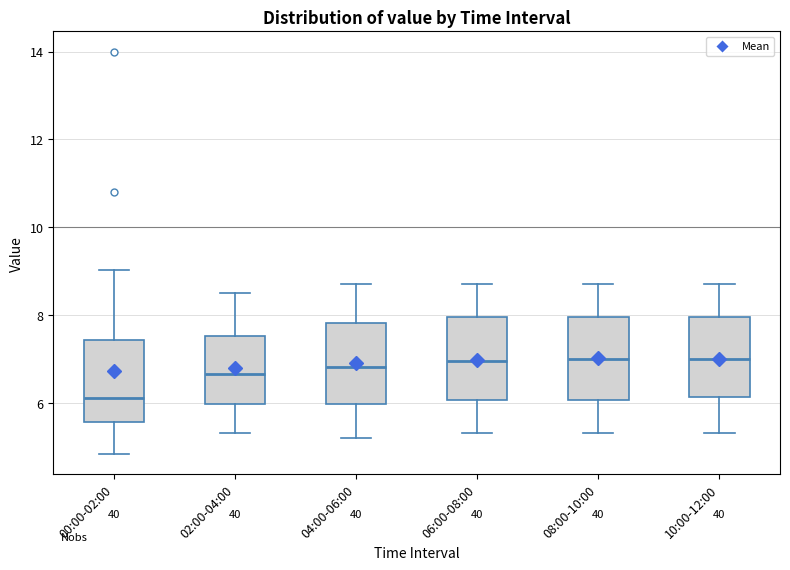

Reading left to right, transcribe this box plot: for each box, give where its median line is, the range the box spans, and where its two whiskers end, as read against the y-axis. The values are not printed on the chart, so give them approximately, as read against the axis.

00:00-02:00: median 6.2, box 5.6 to 7.4, whiskers 4.8 to 9.0
02:00-04:00: median 6.6, box 6.0 to 7.6, whiskers 5.4 to 8.6
04:00-06:00: median 6.8, box 6.0 to 7.8, whiskers 5.2 to 8.8
06:00-08:00: median 7.0, box 6.0 to 8.0, whiskers 5.4 to 8.8
08:00-10:00: median 7.0, box 6.0 to 8.0, whiskers 5.4 to 8.8
10:00-12:00: median 7.0, box 6.2 to 8.0, whiskers 5.4 to 8.8